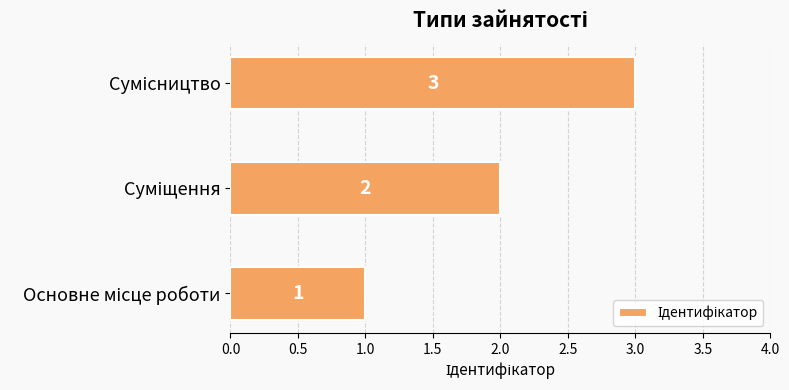

Count the number of categories in the chart.

3